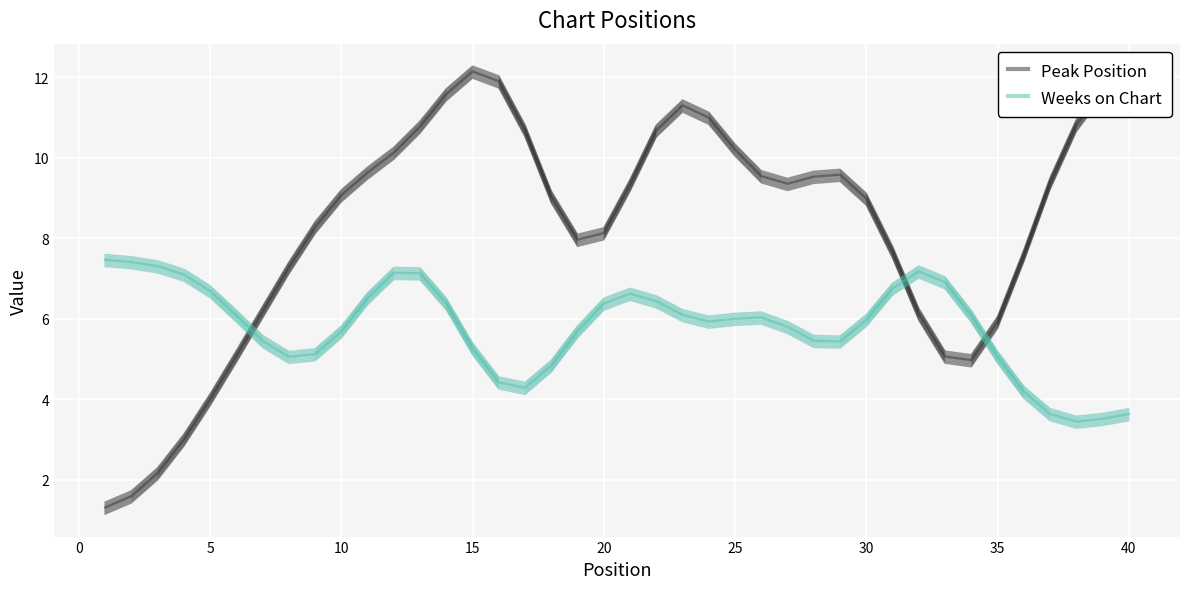

Reading left to right, extract all data points from this chart.

Peak Position: 1.2	1.4	2.0	2.8	3.8	4.9	6.0	7.1	8.1	8.9	9.5	10.0	10.6	11.4	12.0	11.7	10.5	8.9	7.8	8.0	9.2	10.5	11.1	10.8	10.0	9.4	9.2	9.4	9.4	8.8	7.5	6.0	4.9	4.8	5.8	7.4	9.2	10.6	11.5	11.9
Weeks on Chart: 7.3	7.2	7.1	6.9	6.5	5.9	5.3	4.9	5.0	5.5	6.3	7.0	7.0	6.2	5.1	4.3	4.1	4.7	5.5	6.2	6.5	6.3	5.9	5.8	5.8	5.9	5.6	5.3	5.3	5.8	6.6	7.0	6.7	5.9	4.9	4.0	3.5	3.3	3.4	3.5